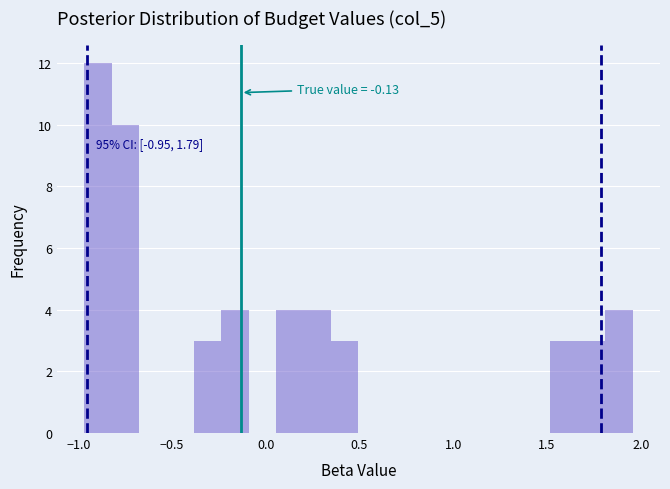

Around what value on the x-axis is the tallest bar? Give the approximate position of its centre, as read against the axis.

-0.90